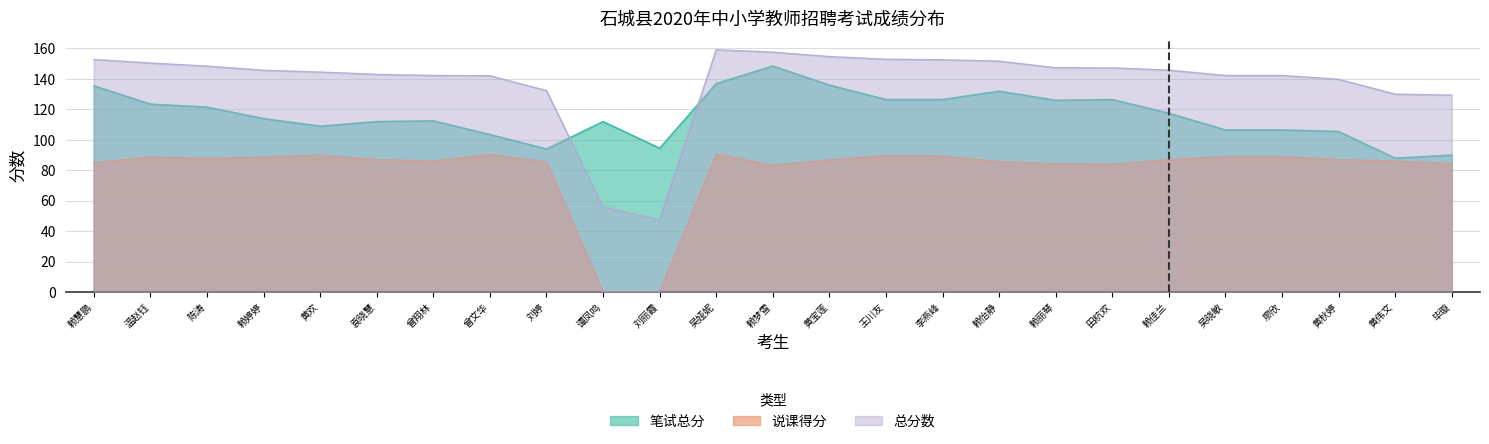

At which category is the sum across all series the highest?

赖梦雪